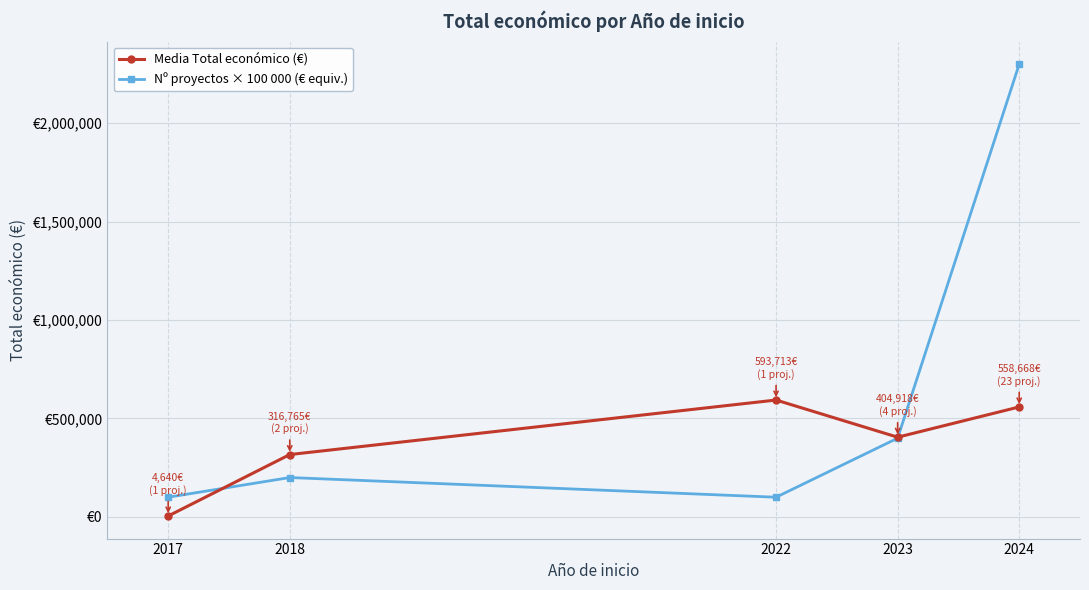

What are all the series names shown in the legend?

Media Total económico (€), Nº proyectos × 100 000 (€ equiv.)